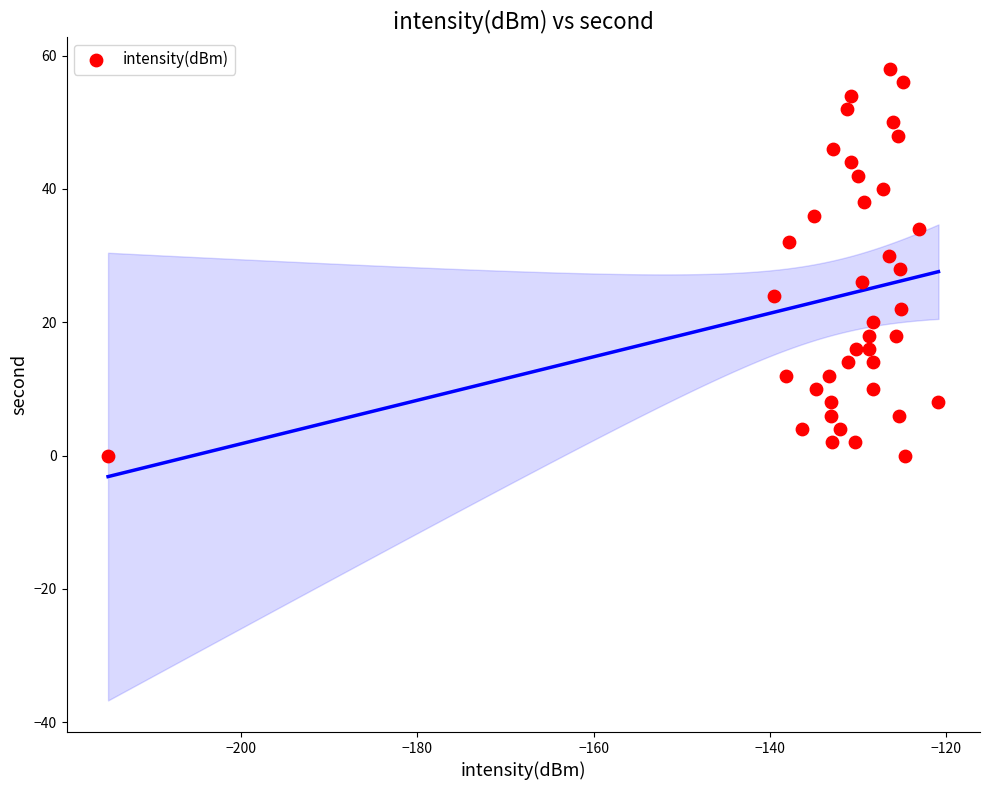

What is the range of Y values (max minus min)?

58